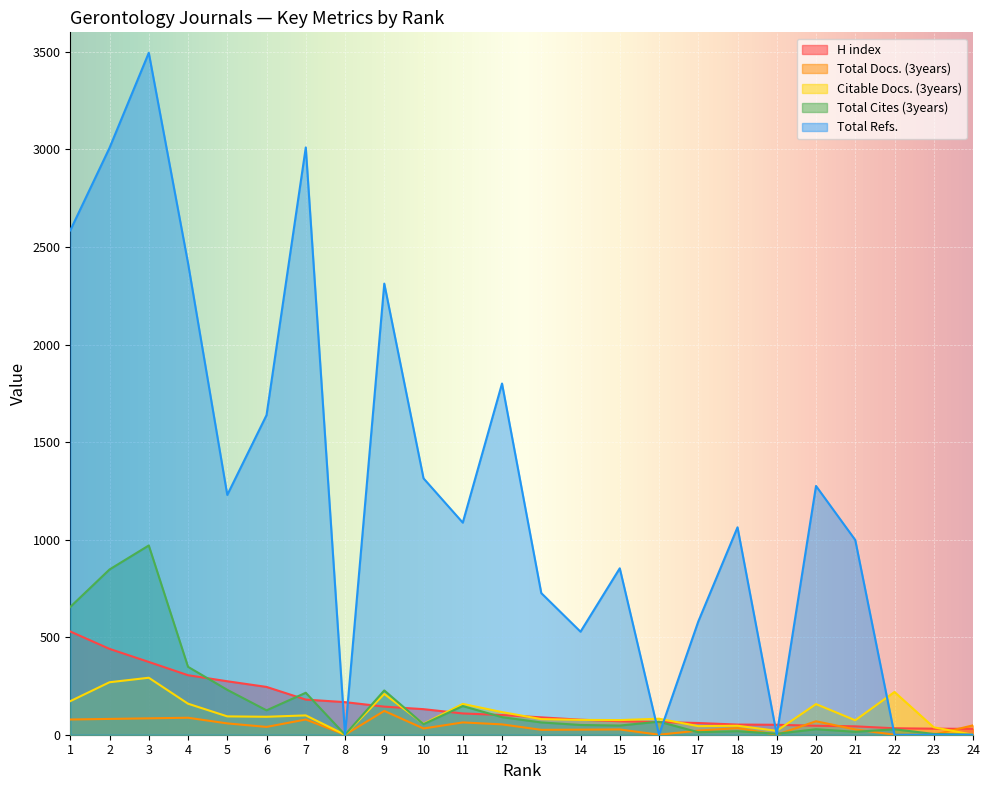

Reading left to right, extract all data points from this chart.

H index: 529	440	373	305	274	245	180	167	144	131	109	101	89	77	69	65	60	52	51	46	43	33	31	30
Total Docs. (3years): 78	81	84	87	58	40	78	0	122	32	63	53	25	26	27	0	21	34	0	69	27	0	0	48
Citable Docs. (3years): 172	269	292	159	94	92	99	0	209	56	158	116	80	76	75	82	44	46	20	157	74	219	38	0
Total Cites (3years): 655	847	970	348	230	125	215	0	227	54	147	90	63	50	47	67	13	18	5	28	15	28	4	0
Total Refs.: 2585	3008	3495	2417	1229	1638	3010	0	2312	1314	1087	1800	726	528	853	0	580	1063	0	1275	998	0	0	0